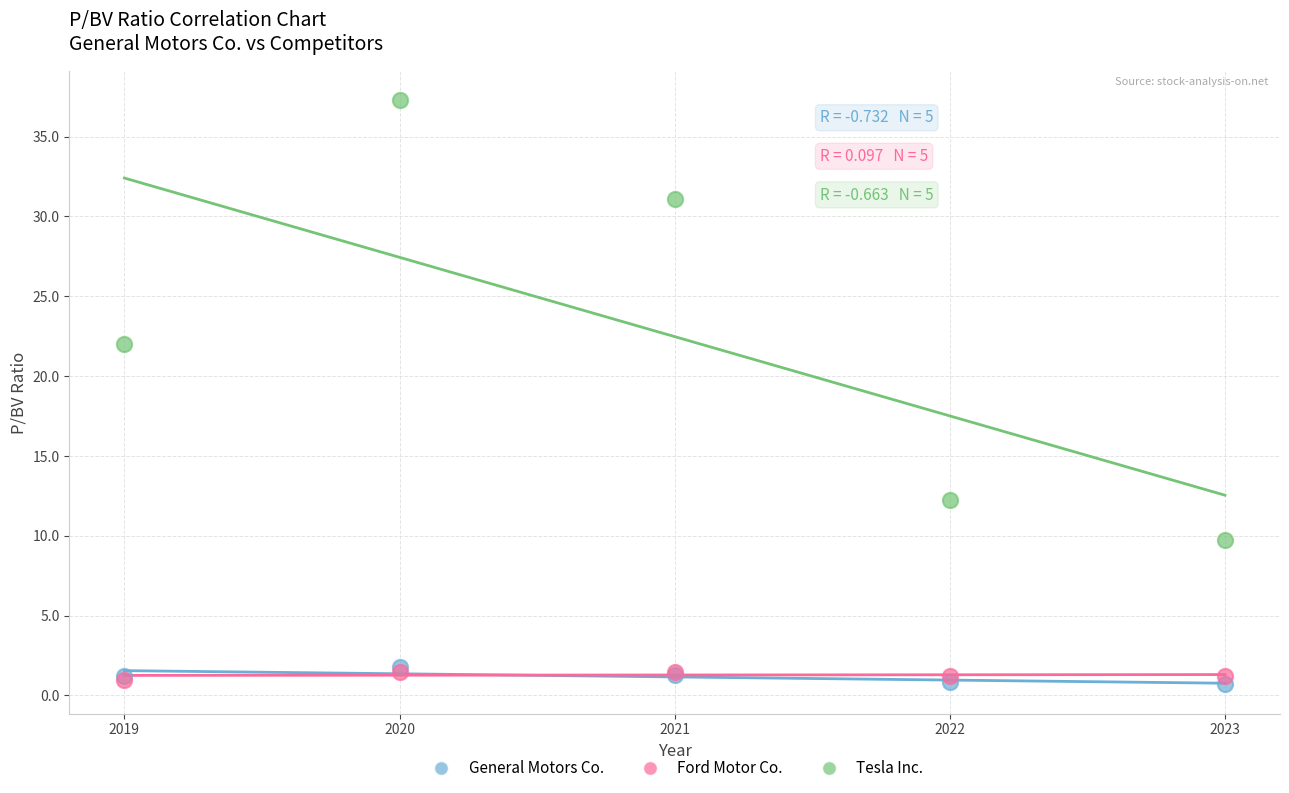

What are all the series names shown in the legend?

General Motors Co., Ford Motor Co., Tesla Inc.